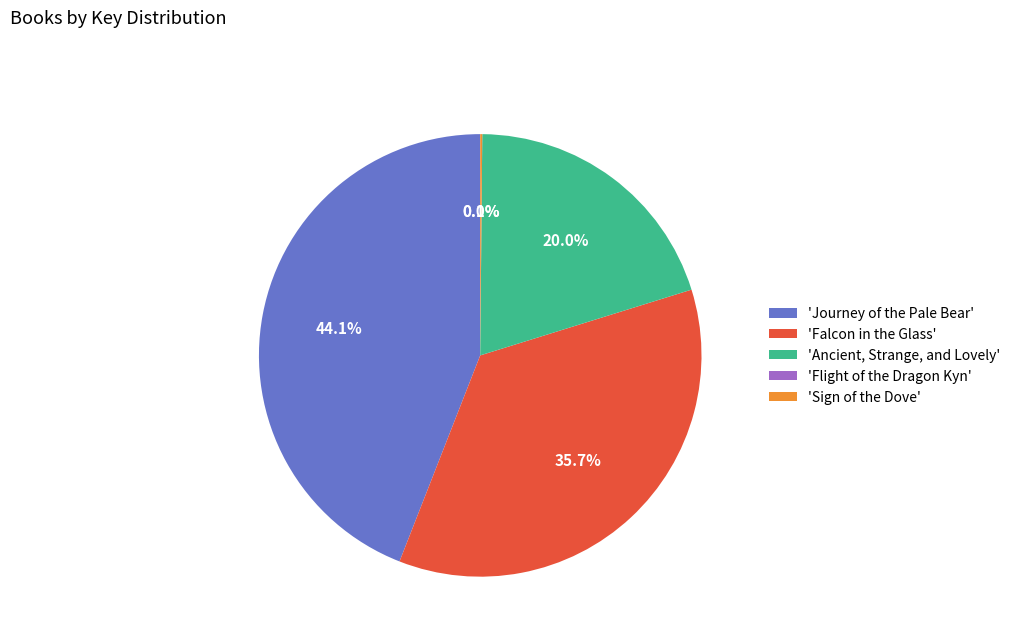

Which slice is the largest?

'Journey of the Pale Bear'